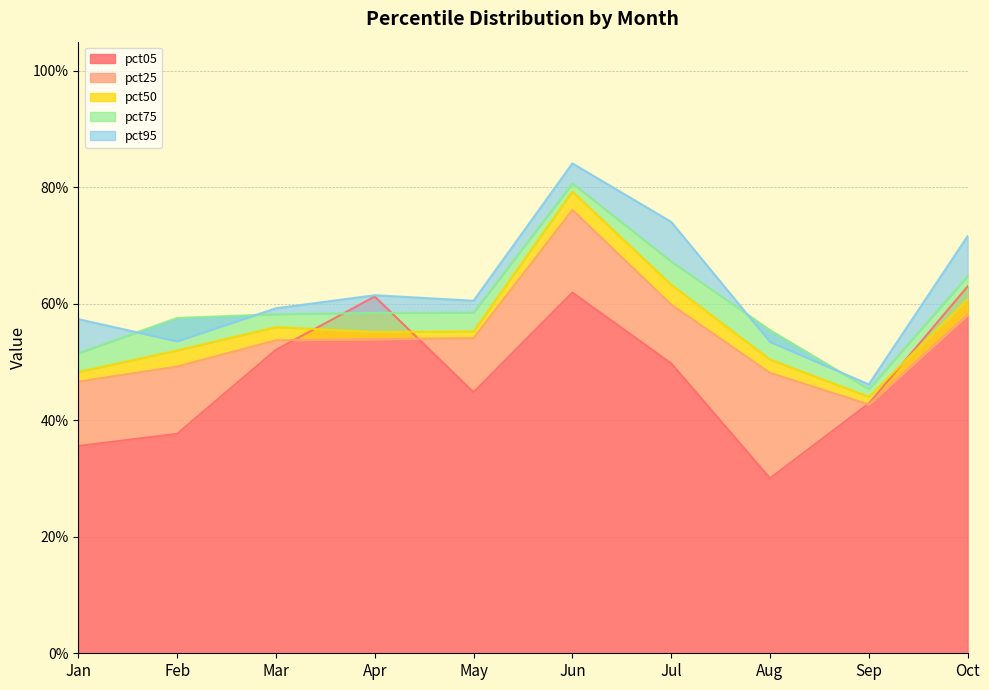

Reading right to left, transcribe all the data shown in this chart.

pct05: 0.6	0.4	0.3	0.5	0.6	0.4	0.6	0.5	0.4	0.4
pct25: 0.6	0.4	0.5	0.6	0.8	0.5	0.5	0.5	0.5	0.5
pct50: 0.6	0.4	0.5	0.6	0.8	0.6	0.6	0.6	0.5	0.5
pct75: 0.6	0.5	0.6	0.7	0.8	0.6	0.6	0.6	0.6	0.5
pct95: 0.7	0.5	0.5	0.7	0.8	0.6	0.6	0.6	0.5	0.6